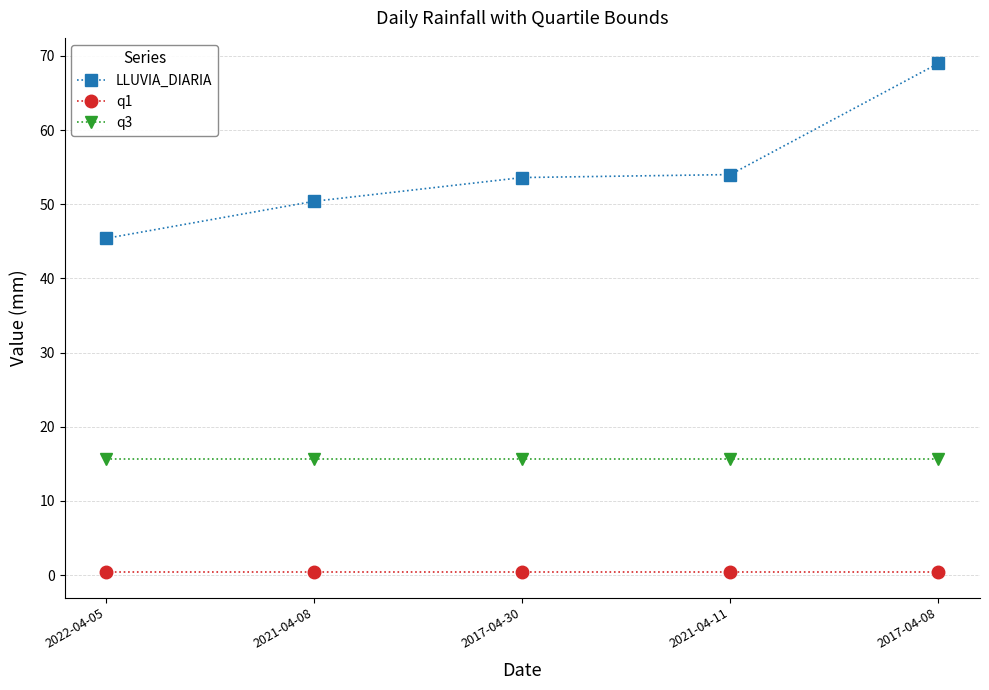

Which series has the widest spread of values?

LLUVIA_DIARIA